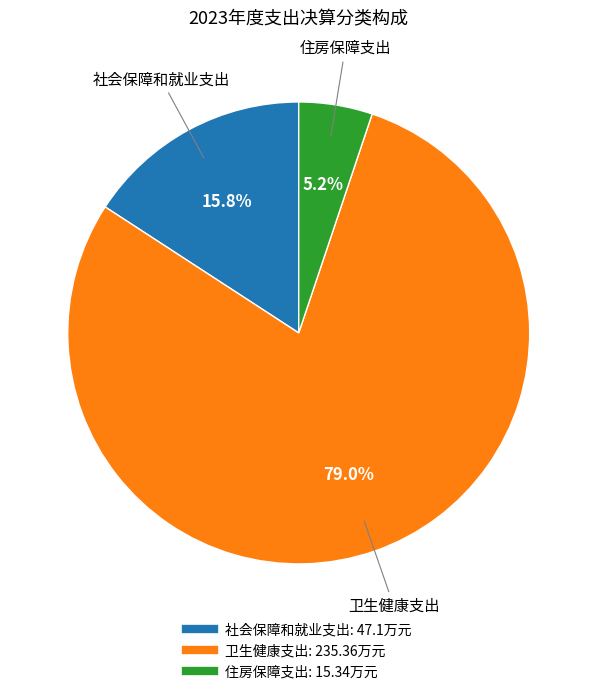

What percentage is the 社会保障和就业支出 slice, to the nearest percent?

16%